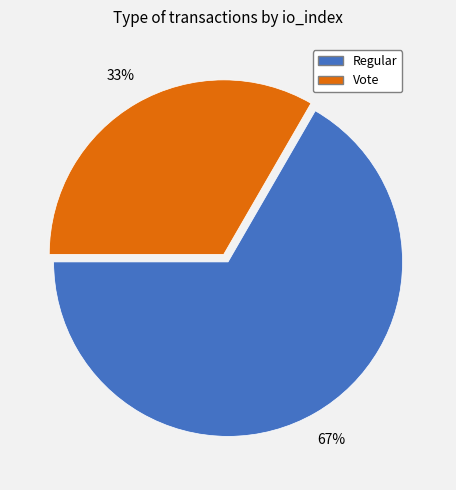

Which category has the smallest portion of the pie?

Vote